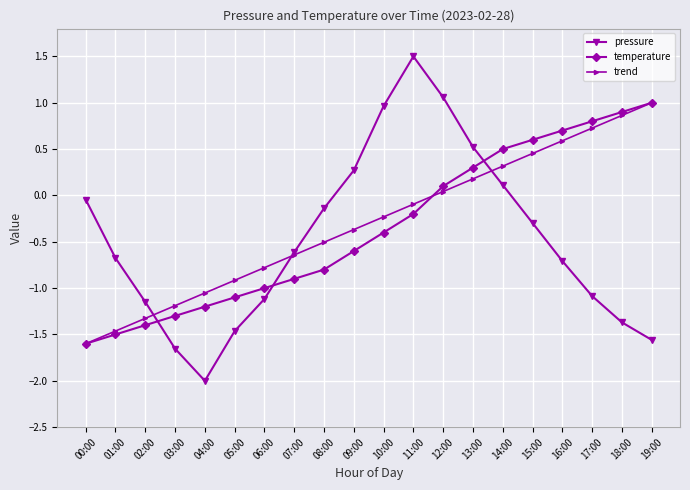

What is the label of the 6th point from the right?

14:00